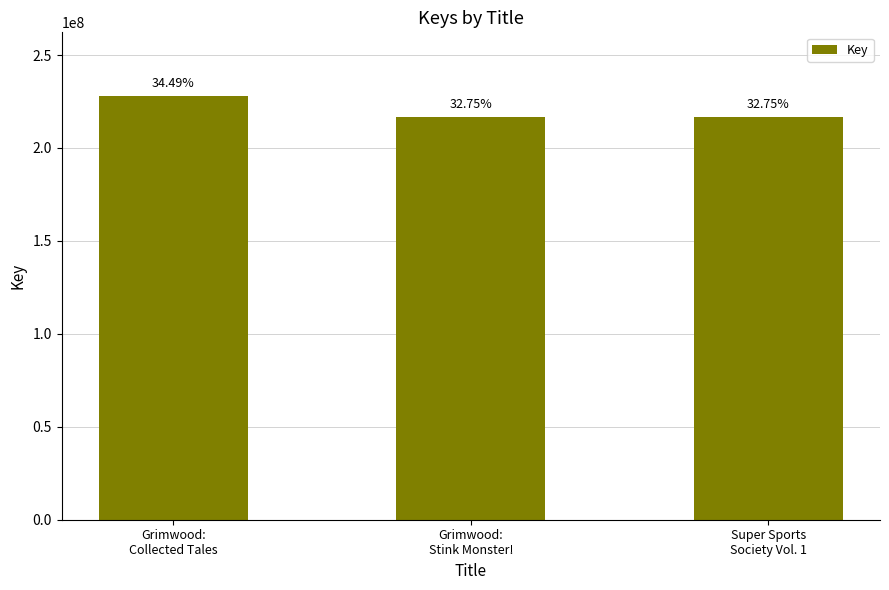

What is the value of the 3rd bar from the left?

216497531